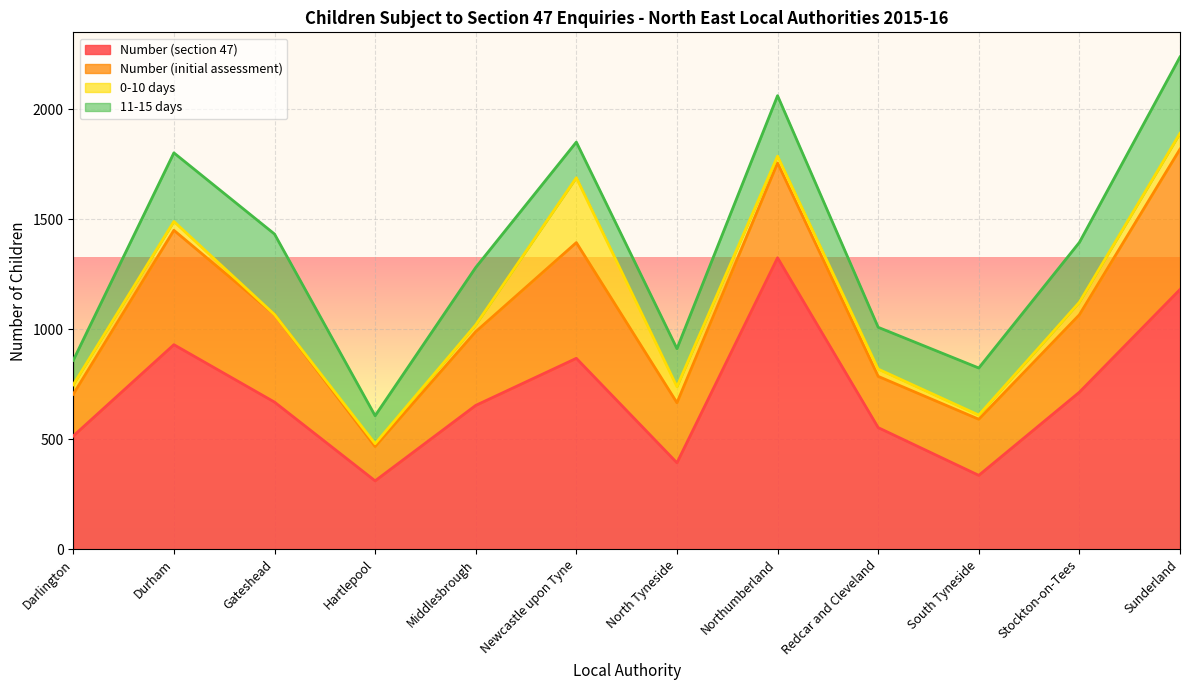

How many distinct data groups are displayed?

4